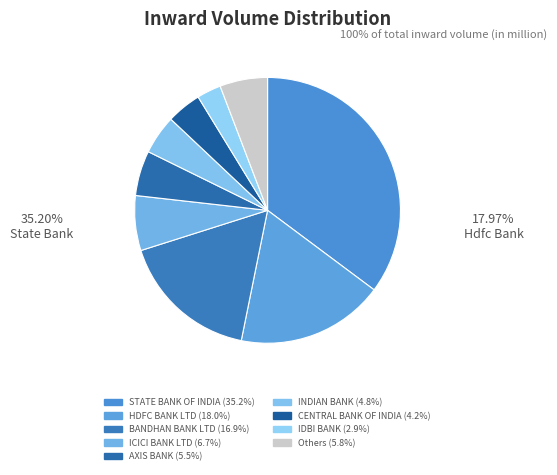

How many slices are in this pie chart?

9